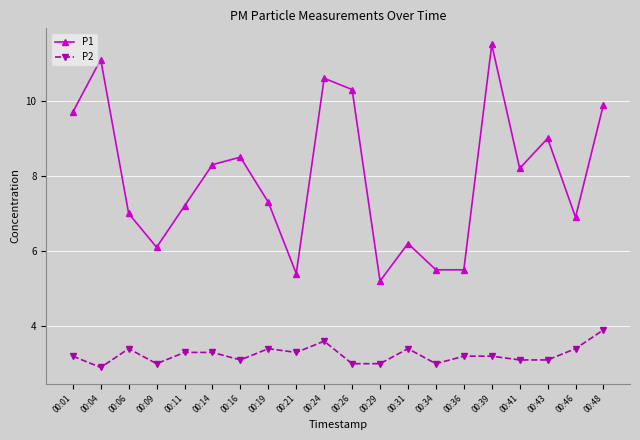

Is it true that P2 equals 4.8 at 00:11?

False